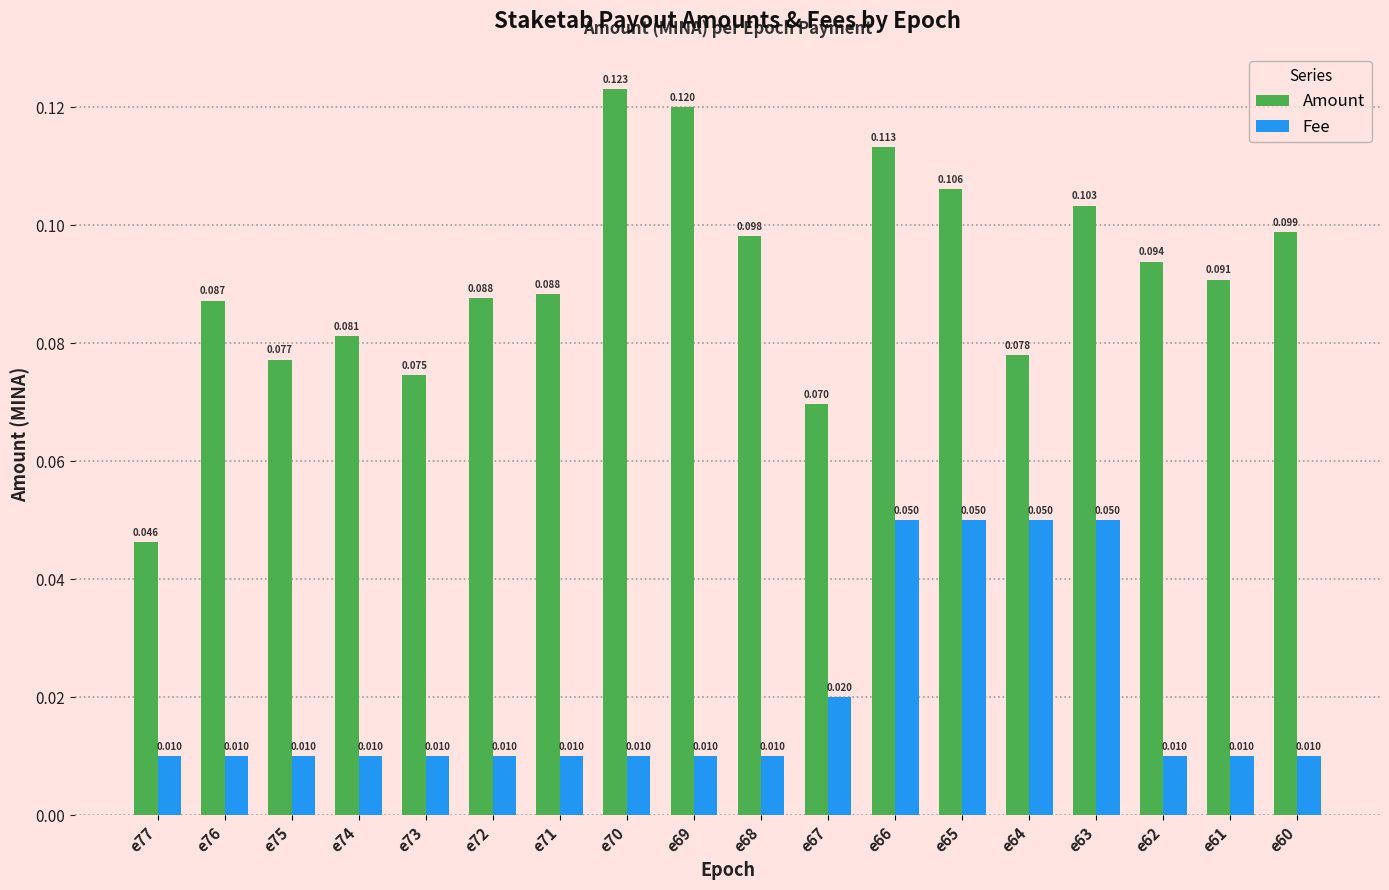

Which series has the widest spread of values?

Amount